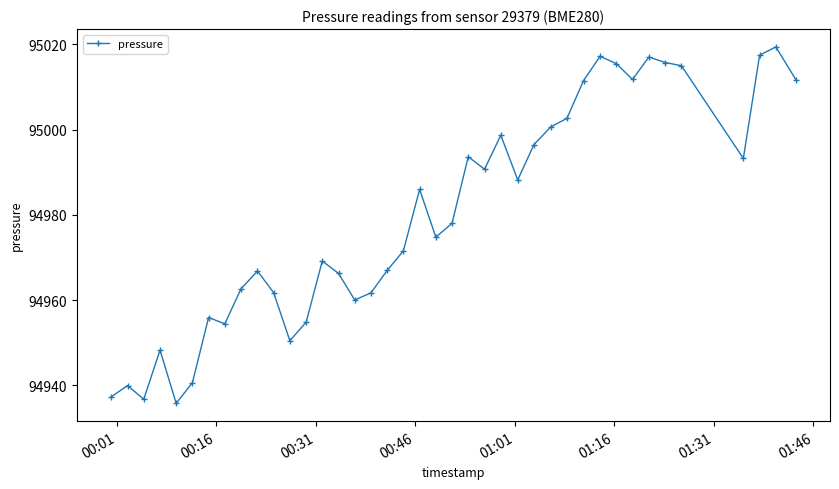

How many points are higher than both their immediate neighbors (excluding endpoints)?

11